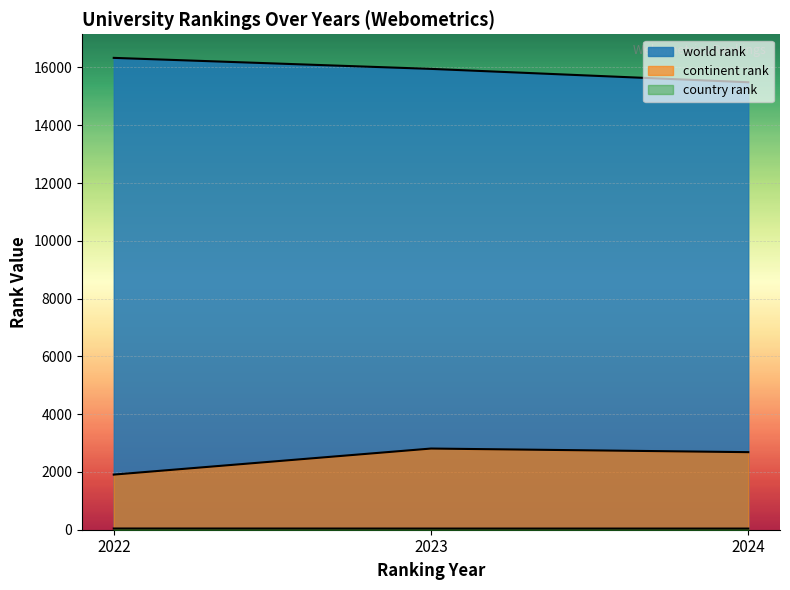

Which series changed the most between 2022 and 2024?

world rank